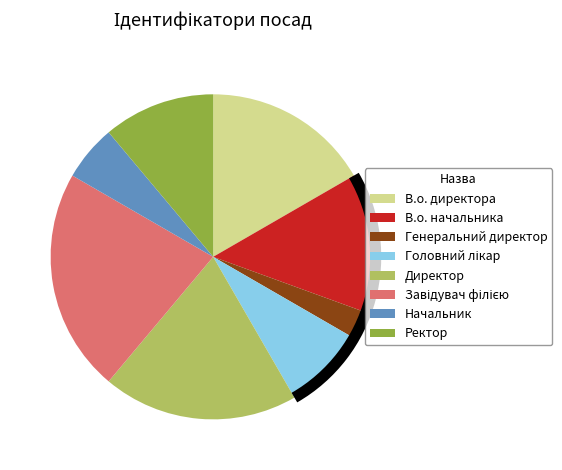

What is the smallest slice in the pie chart?

Генеральний директор